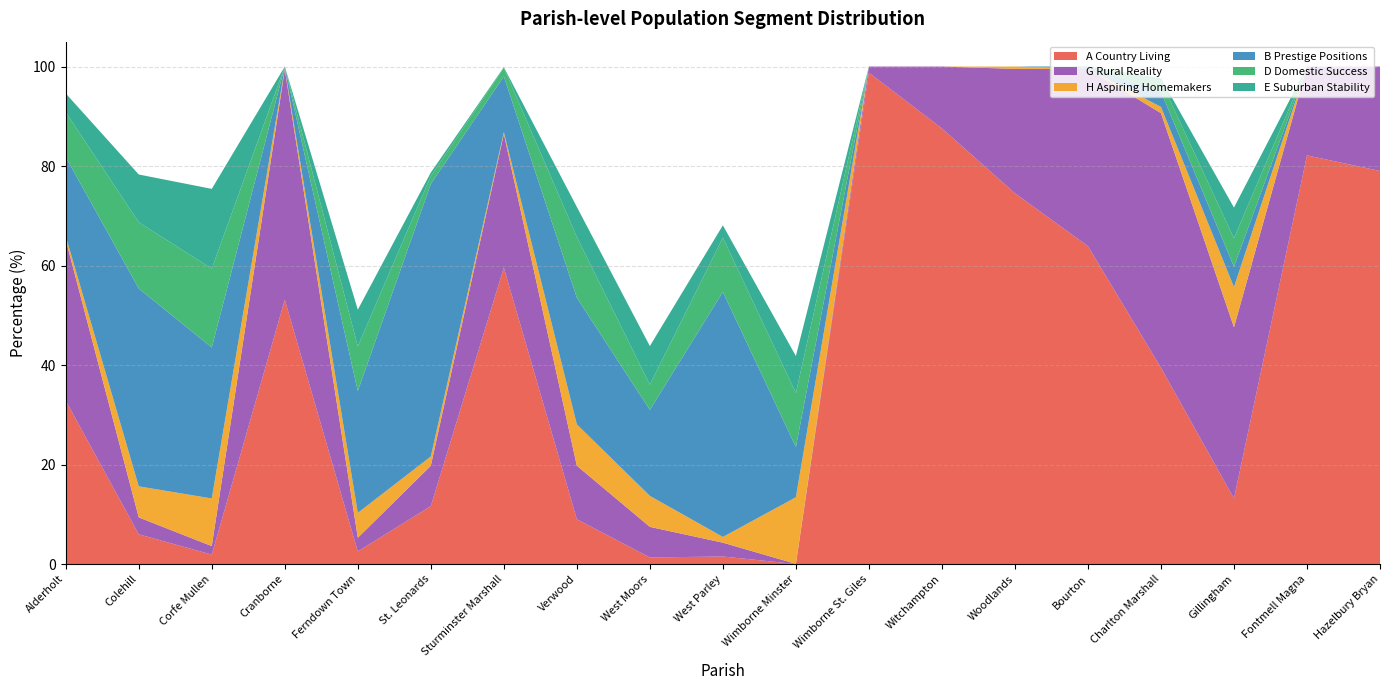

Reading left to right, list all the values displayed in this chart.

A Country Living: 32.8	6.0	1.9	53.1	2.5	11.6	59.6	9.0	1.3	1.5	0.0	98.8	87.6	74.5	63.9	39.5	13.2	82.1	79.0
G Rural Reality: 32.3	3.4	1.7	46.3	2.8	8.1	26.9	10.8	6.2	2.8	0.0	1.2	12.4	25.0	35.6	51.2	34.4	17.9	21.0
H Aspiring Homemakers: 0.7	6.2	9.6	0.3	5.0	1.9	0.4	8.3	6.2	1.1	13.4	0.0	0.0	0.5	0.0	1.3	8.1	0.0	0.0
B Prestige Positions: 15.9	39.8	30.3	0.3	24.5	54.8	11.2	25.5	17.3	49.2	10.1	0.0	0.0	0.0	0.5	3.1	4.1	0.0	0.0
D Domestic Success: 9.0	13.3	15.8	0.0	9.0	1.6	1.7	12.2	5.1	10.9	10.9	0.0	0.0	0.0	0.0	2.2	5.7	0.0	0.0
E Suburban Stability: 3.8	9.6	16.0	0.0	7.4	0.7	0.1	6.0	7.8	2.5	7.4	0.0	0.0	0.0	0.0	0.5	6.2	0.0	0.0